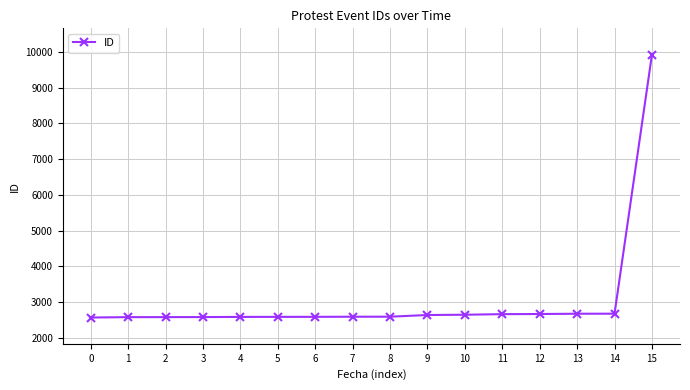

What is the greatest value displayed?

9928